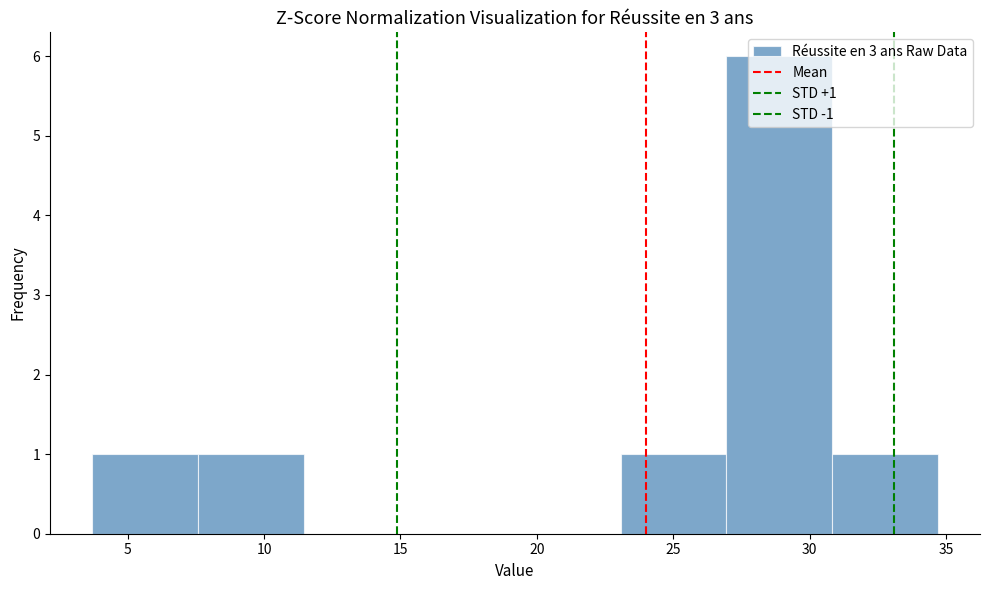

Over which range of the x-axis is the bar tallest?

27.0 to 31.0